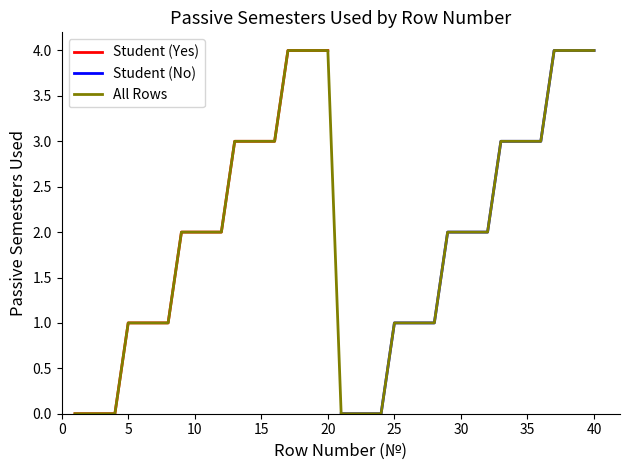

True or false: Student (Yes) has a value of 1 at 10.

False